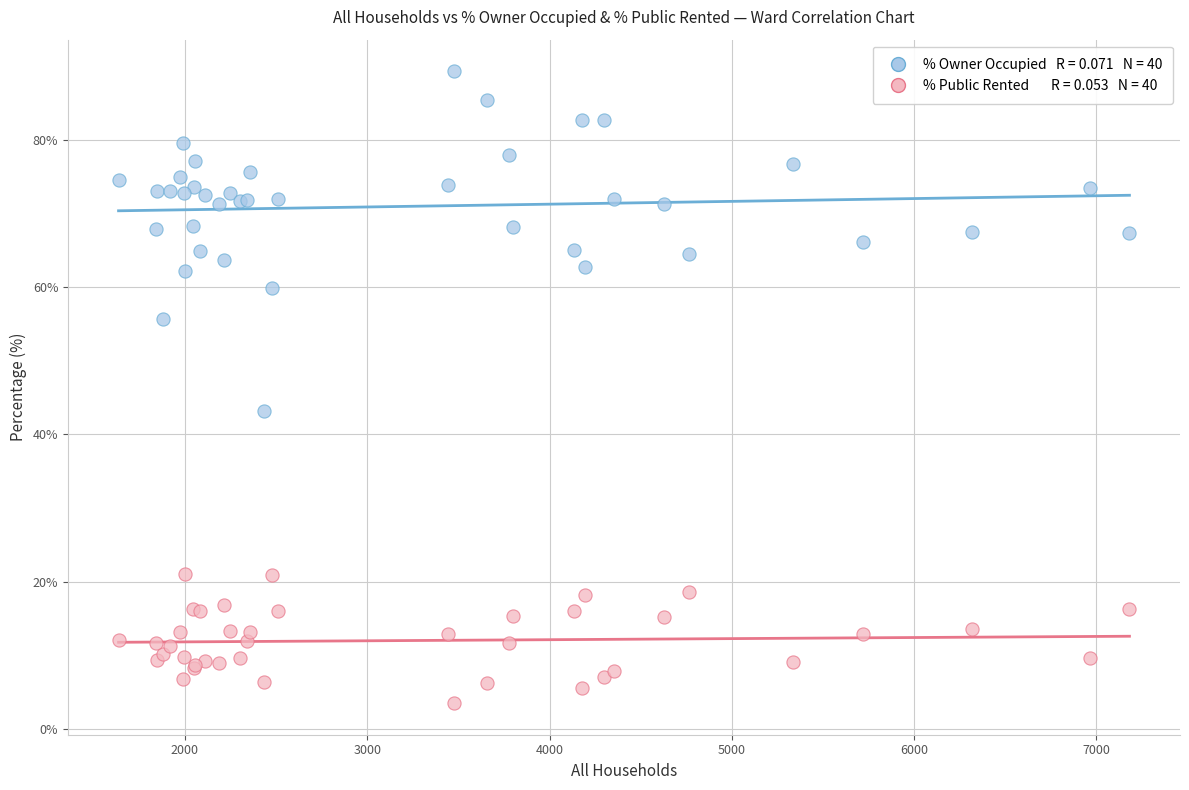

Across all series, what Y value is closest to 46?

43.2